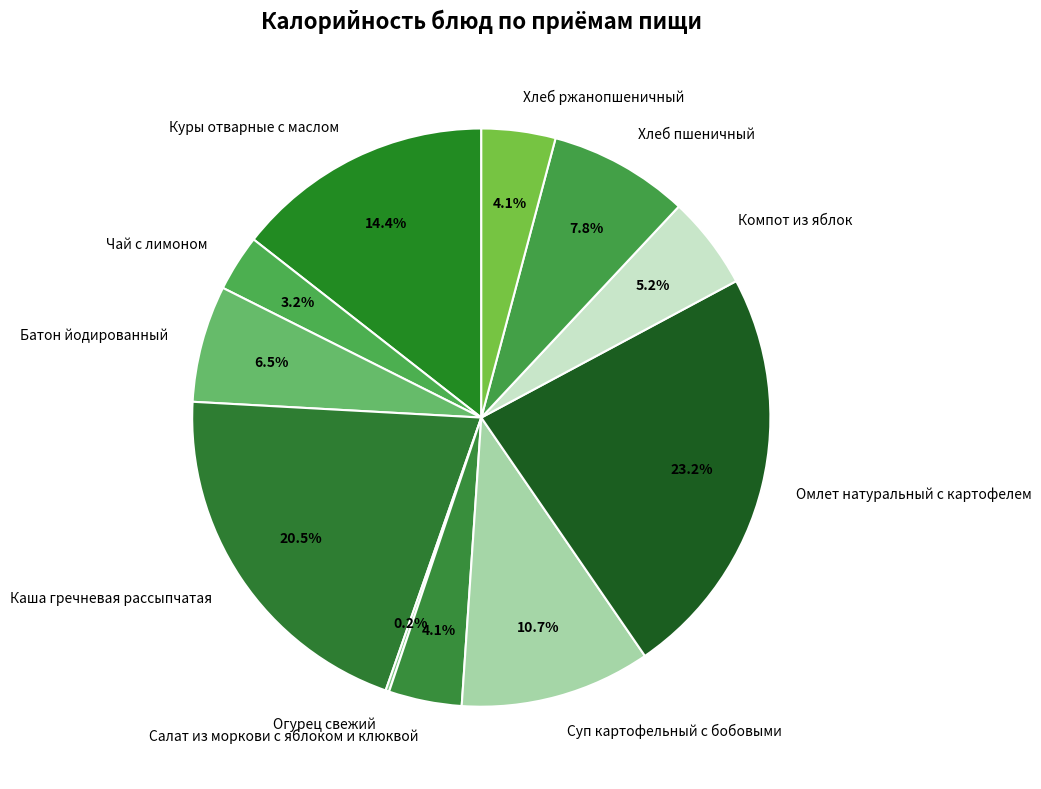

Between Омлет натуральный с картофелем and Салат из моркови с яблоком и клюквой, which is larger?

Омлет натуральный с картофелем